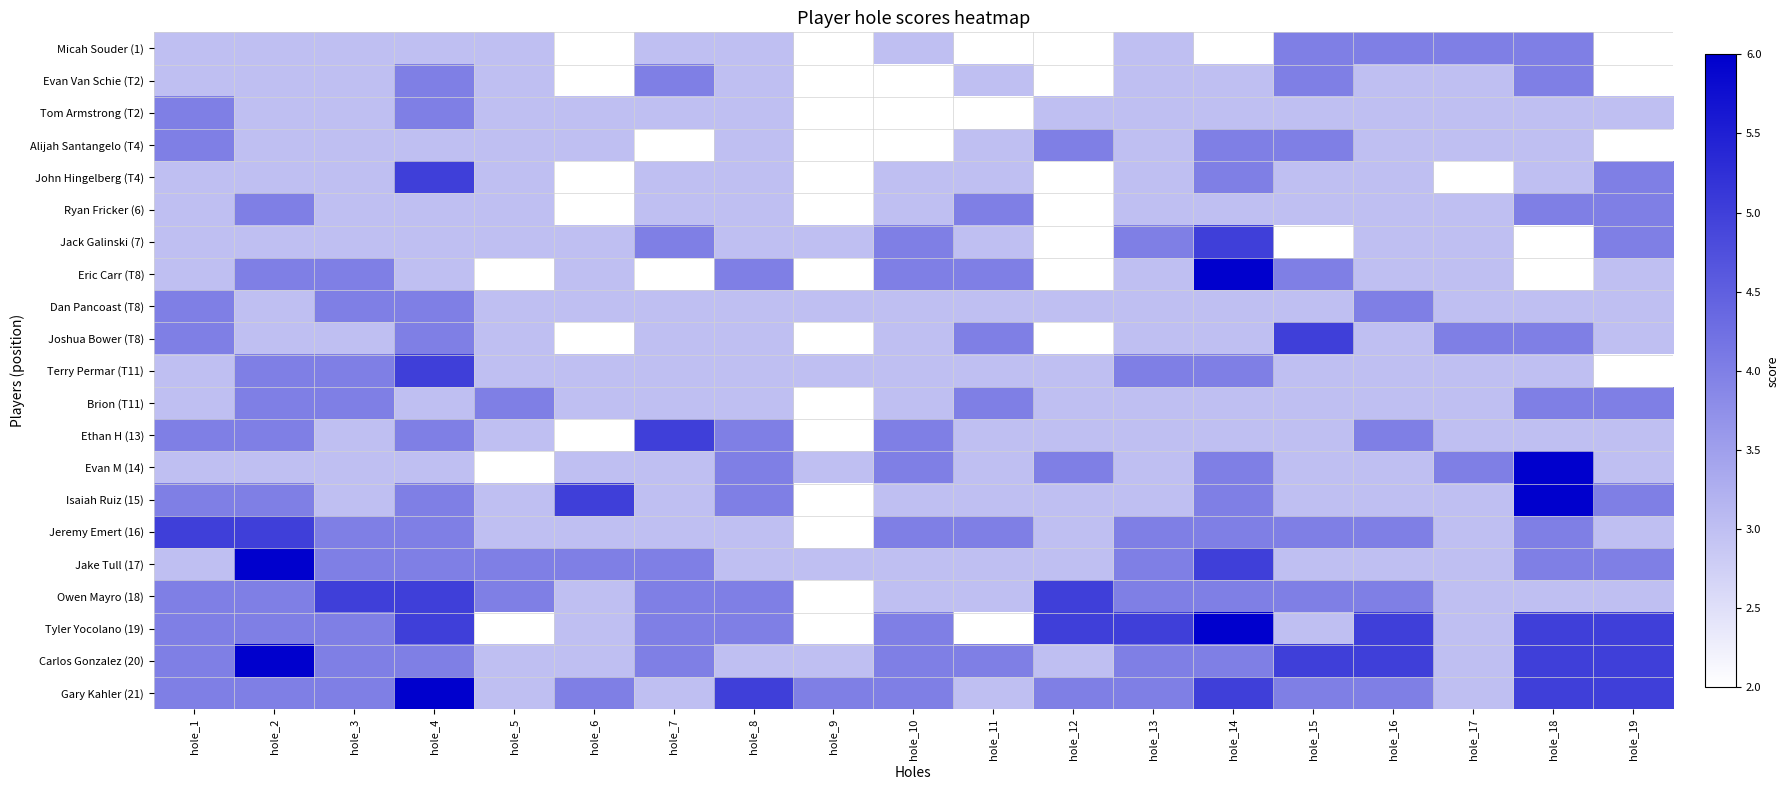

At hole_2, list the series in order from largest to smallest.

Jake Tull (17), Carlos Gonzalez (20), Jeremy Emert (16), Ryan Fricker (6), Eric Carr (T8), Terry Permar (T11), Brion (T11), Ethan H (13), Isaiah Ruiz (15), Owen Mayro (18), Tyler Yocolano (19), Gary Kahler (21), Micah Souder (1), Evan Van Schie (T2), Tom Armstrong (T2), Alijah Santangelo (T4), John Hingelberg (T4), Jack Galinski (7), Dan Pancoast (T8), Joshua Bower (T8), Evan M (14)